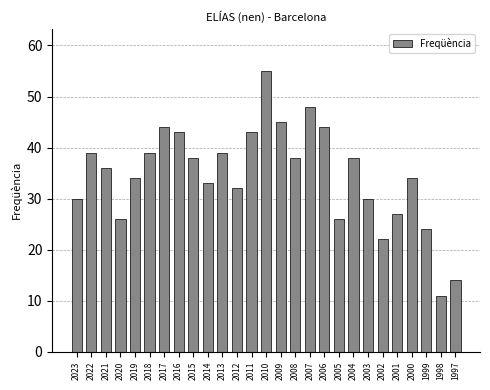

What is the change in value from 2015 to 2011?

+5